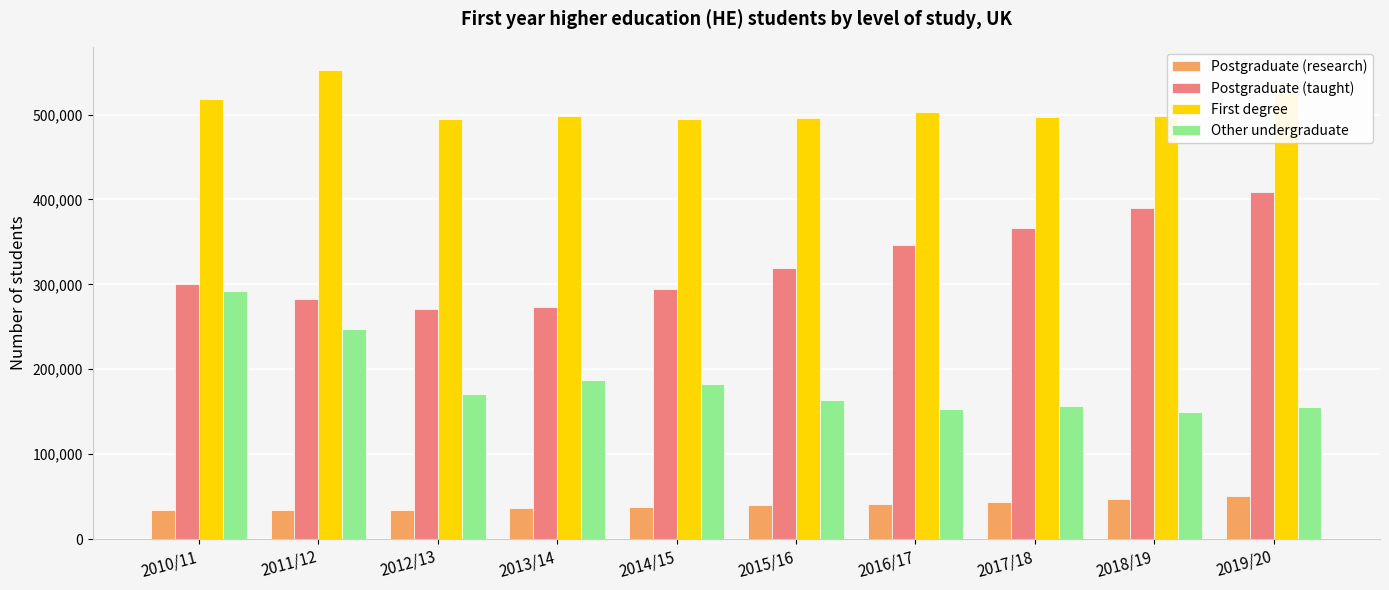

What are all the series names shown in the legend?

Postgraduate (research), Postgraduate (taught), First degree, Other undergraduate